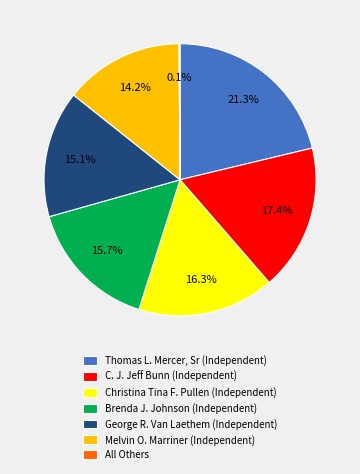

Does George R. Van Laethem (Independent) represent more than half of the total?

No